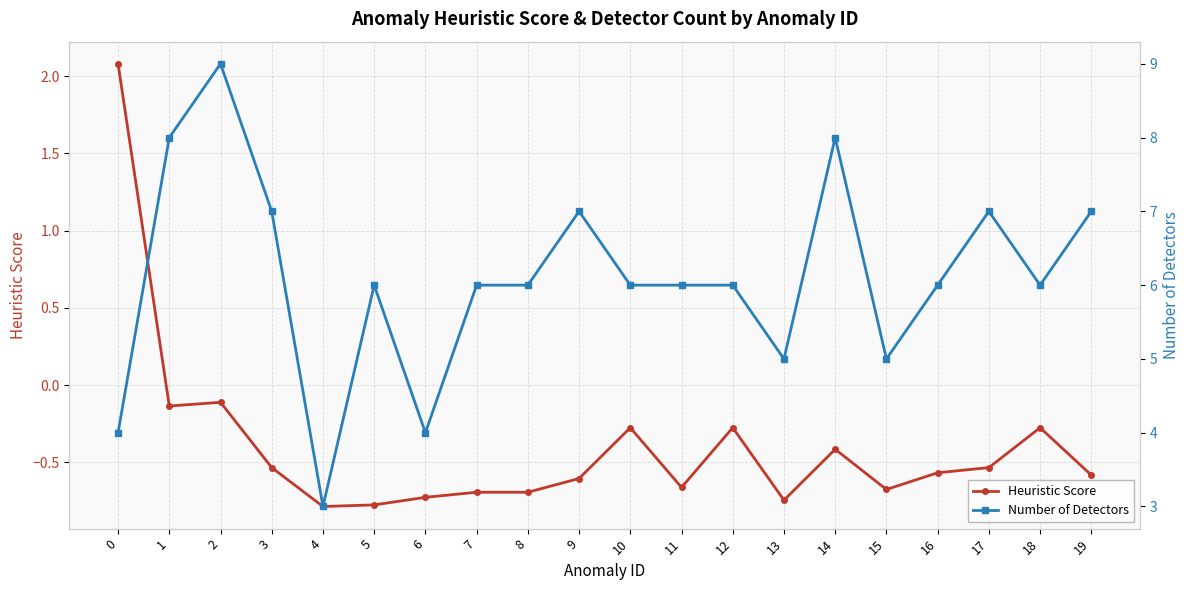

True or false: Number of Detectors and Heuristic Score intersect in this chart.

False